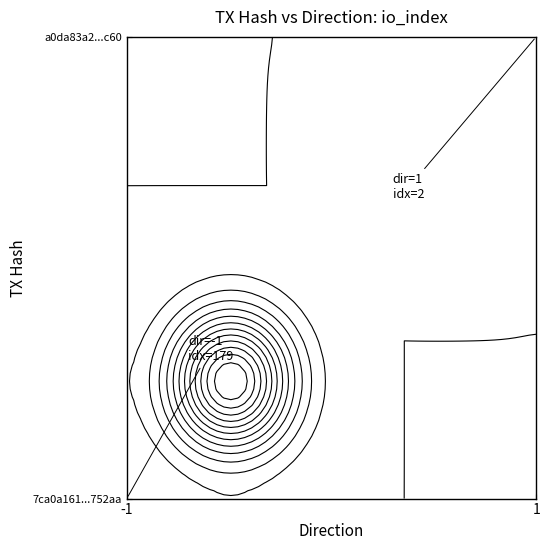

Between io_index and direction, which is larger?

io_index